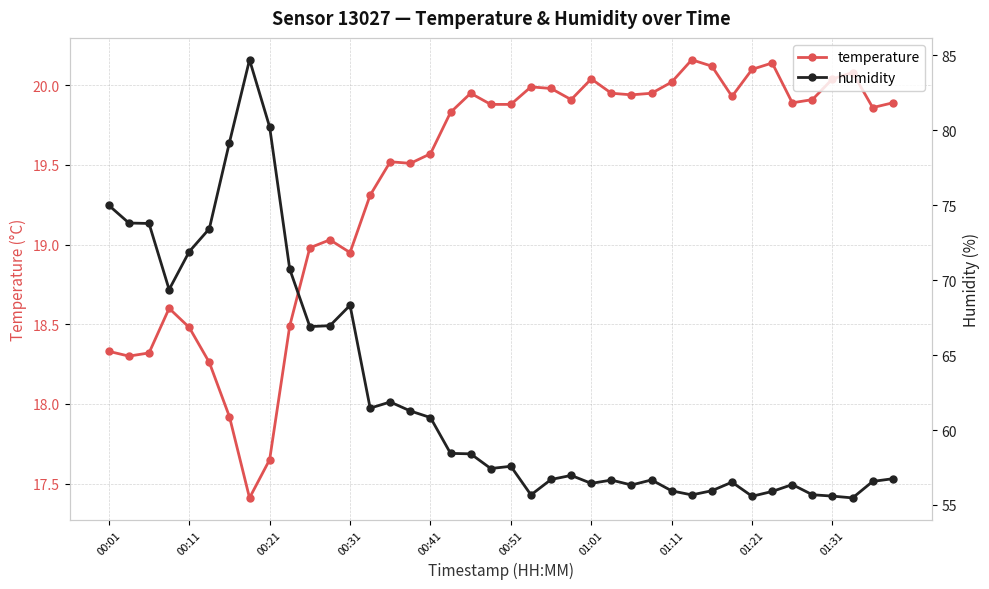

True or false: humidity and temperature cross at least once.

False